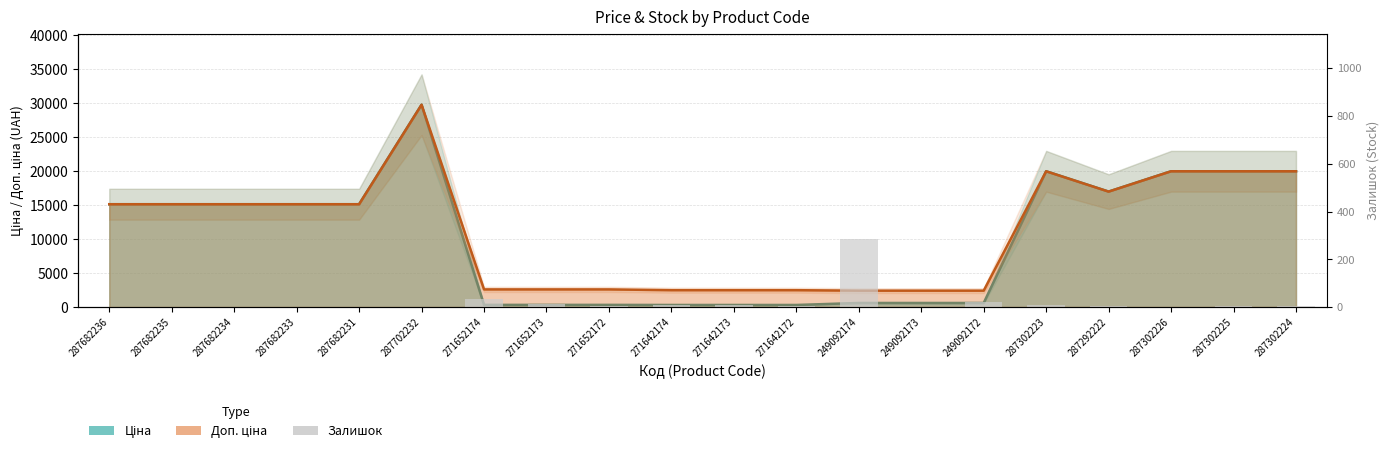

What position from the left is 287302226?

18